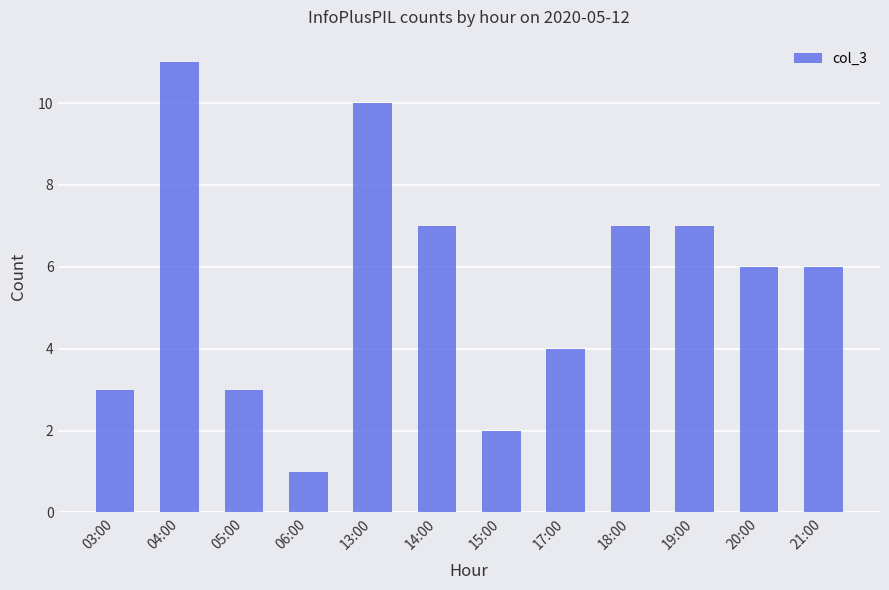

What is the label of the 3rd bar from the right?

19:00